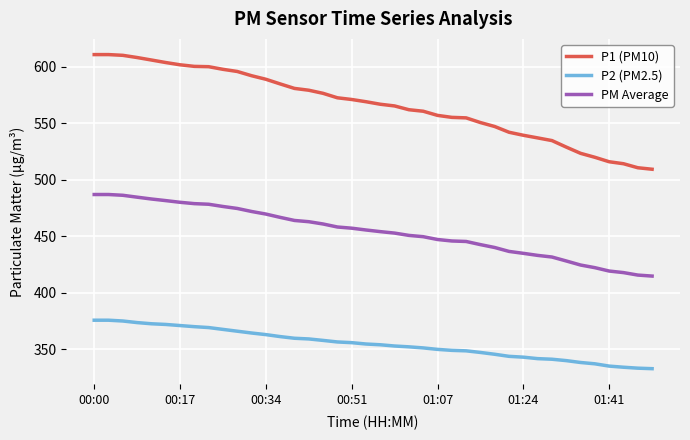

True or false: PM Average and P2 (PM2.5) intersect in this chart.

False